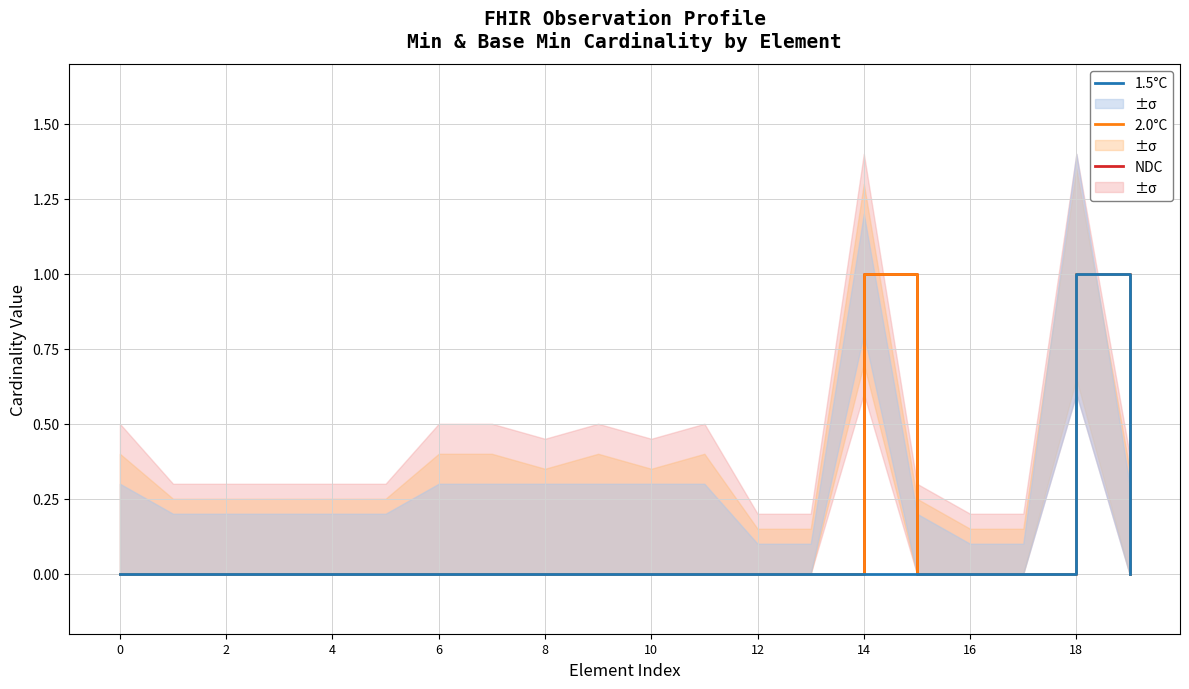

Does the chart have visible grid lines?

Yes